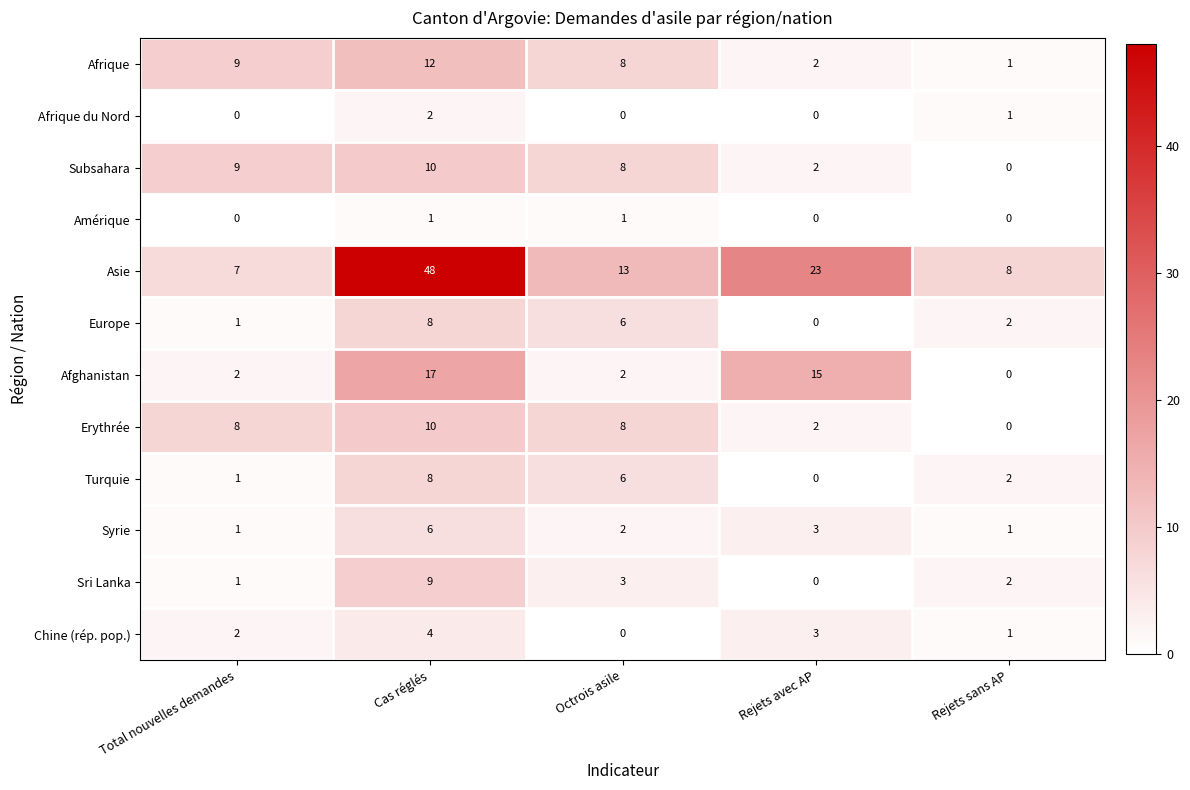

Which series has the largest total across all categories?

Asie